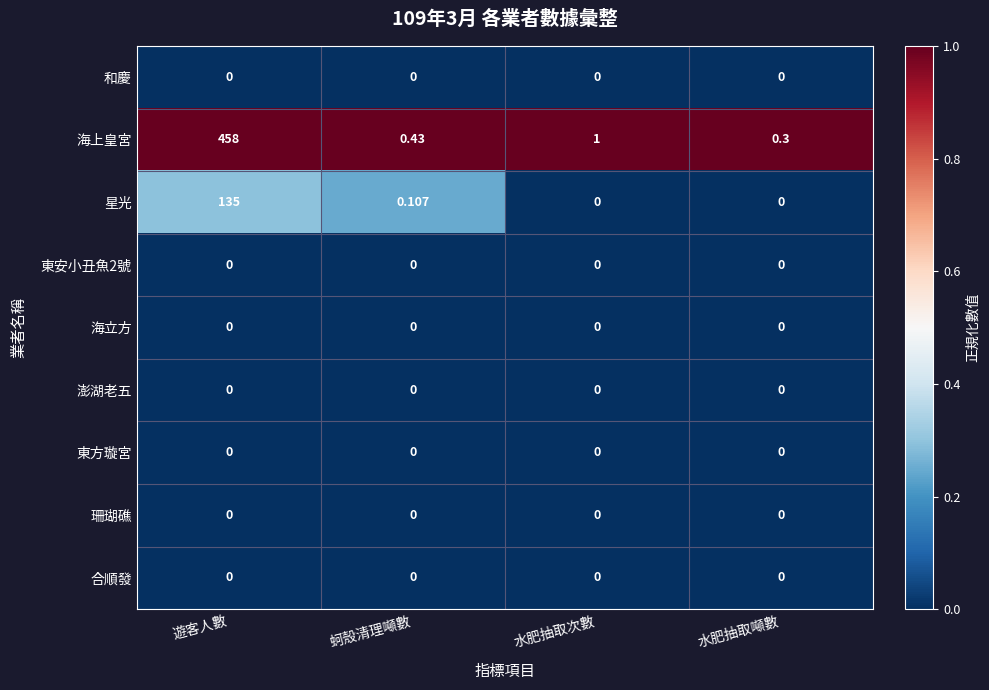

What is the total value across all series at 水肥抽取次數?

1.0